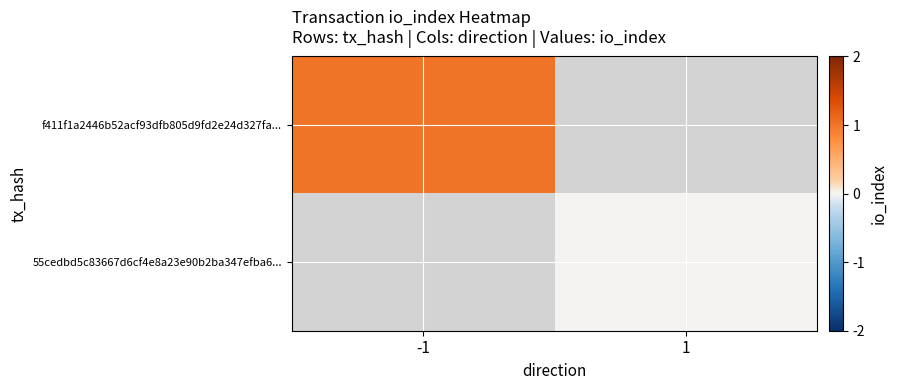

What is the maximum value for f411f1a2446b52acf93dfb805d9fd2e24d327fa...?

1.0